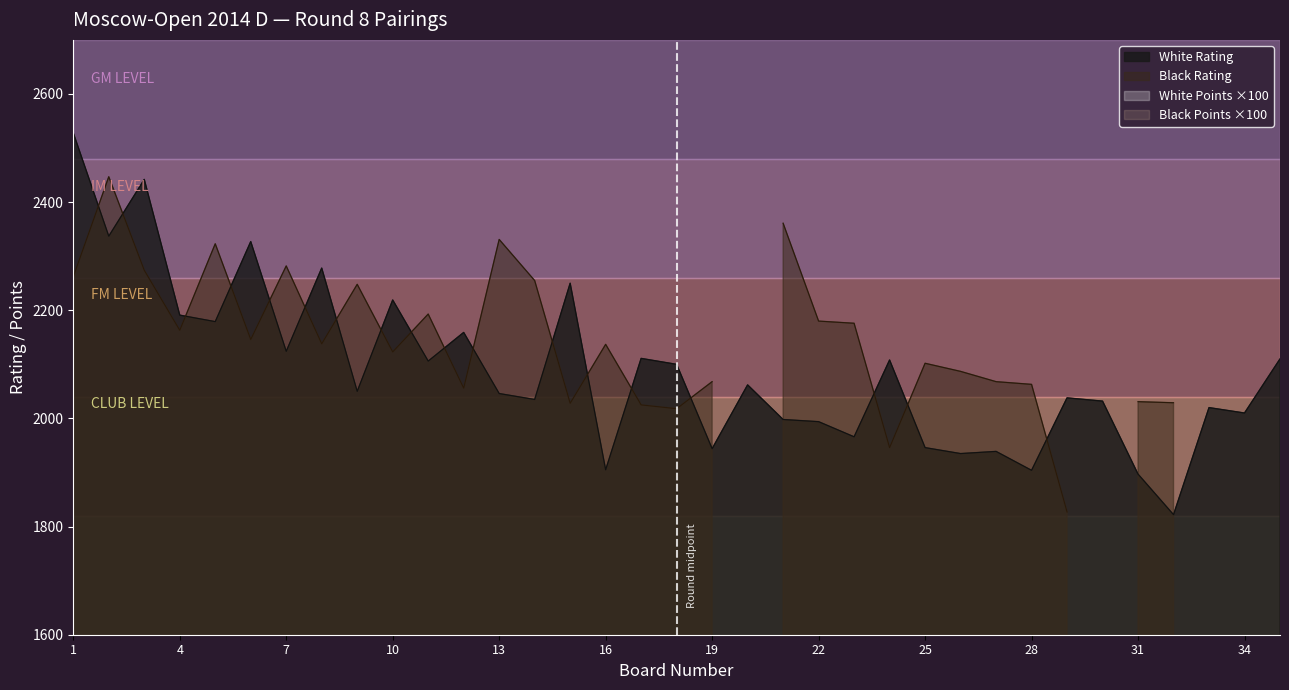

What is the value of the Black Points point at the 29th from the left?

4.0